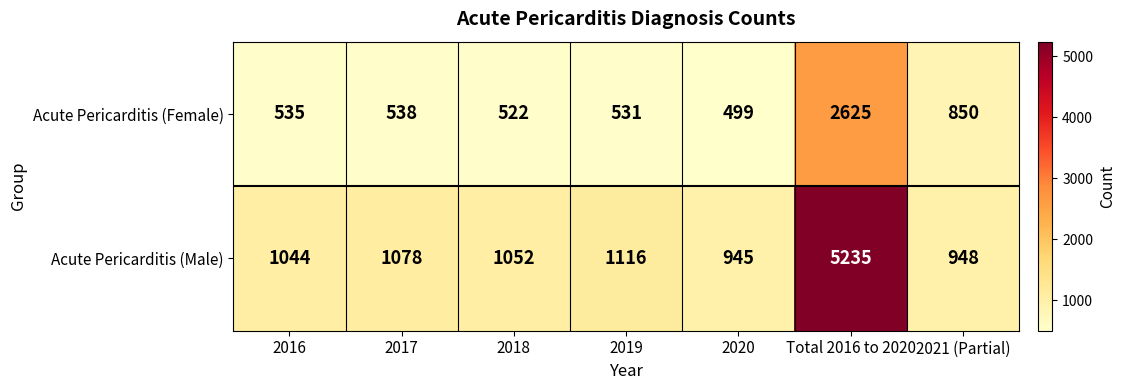

The Acute Pericarditis (Female) series shows 535 at 2016. True or false?

True